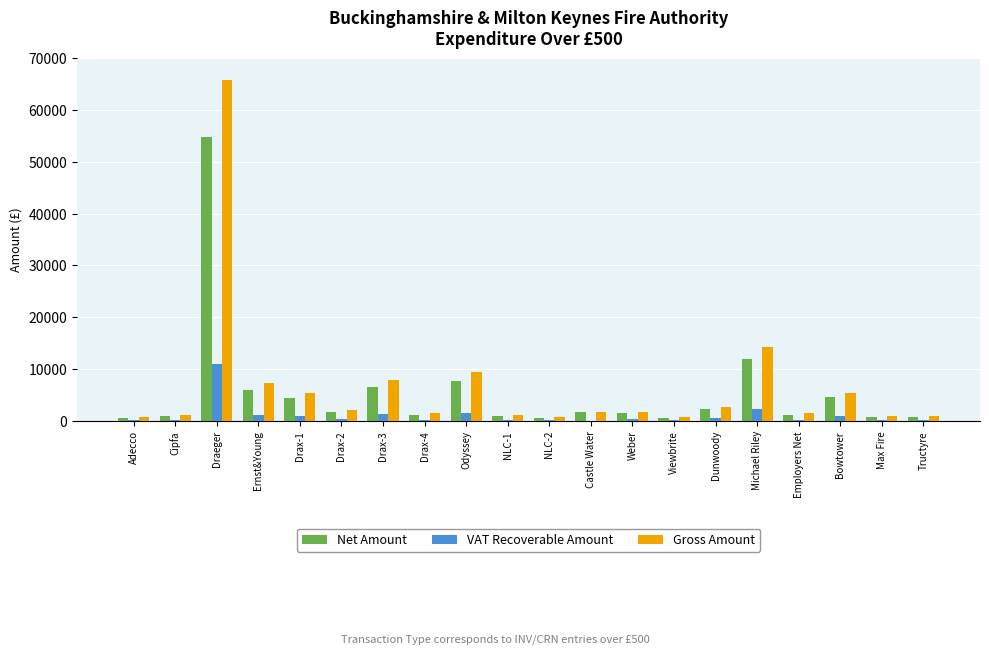

How many series are shown in this chart?

3